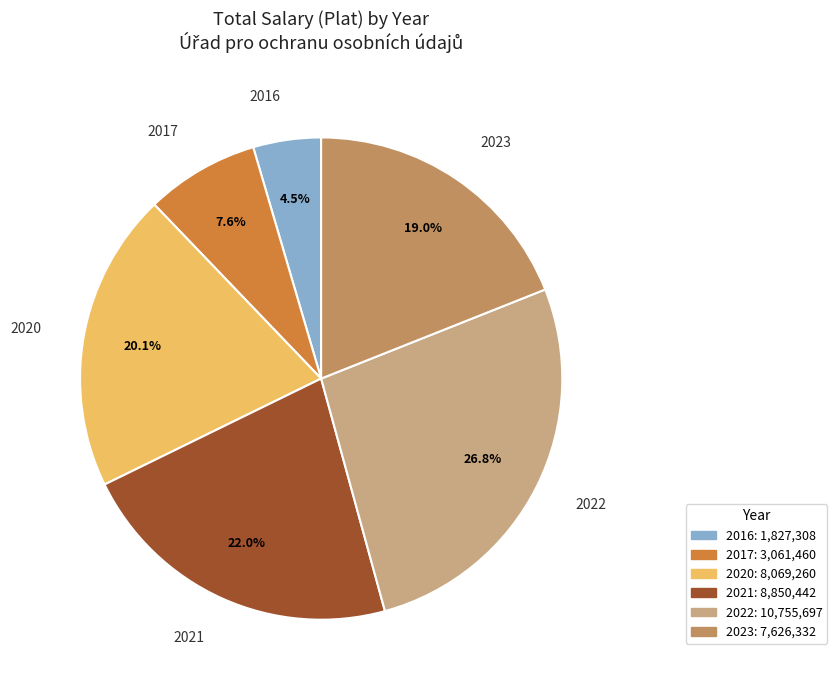

Does any single category account for the majority?

No